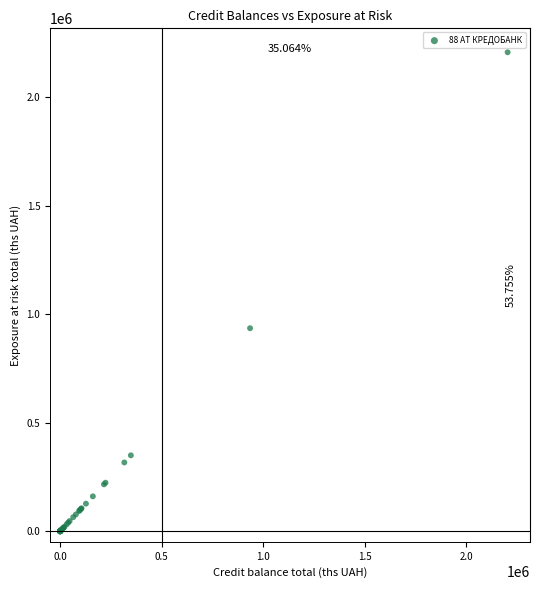

What Y value in the scatter plot is closest to 1104104?

936197.5